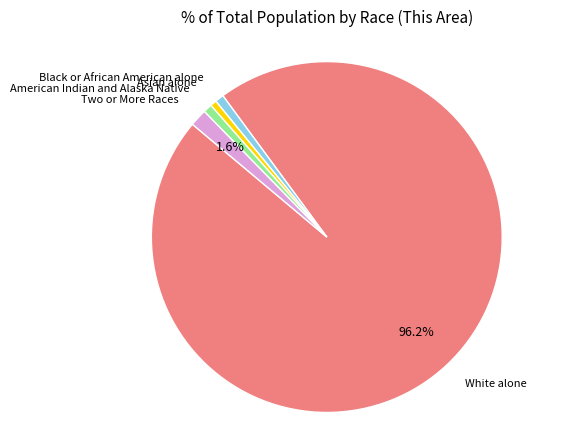

Does any single category account for the majority?

Yes